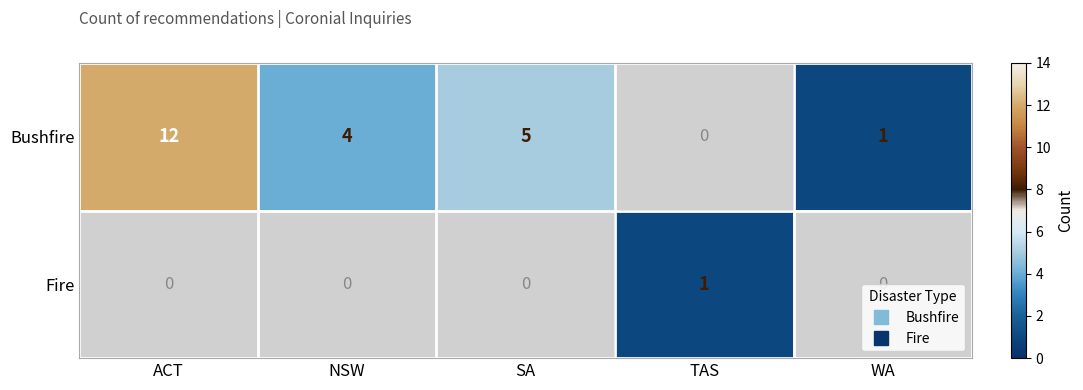

What is the greatest value displayed?

12.0